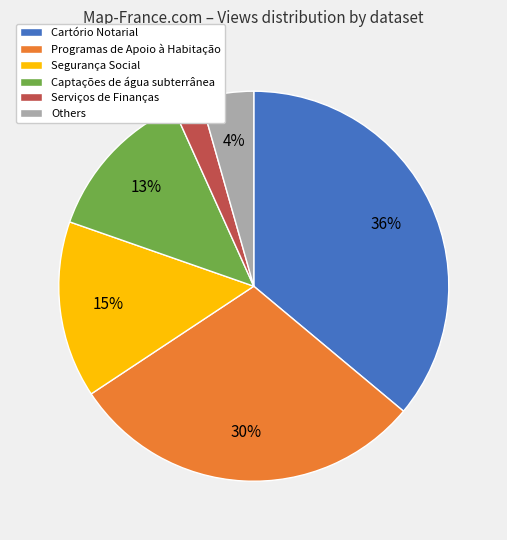

How many segments does this pie chart have?

6